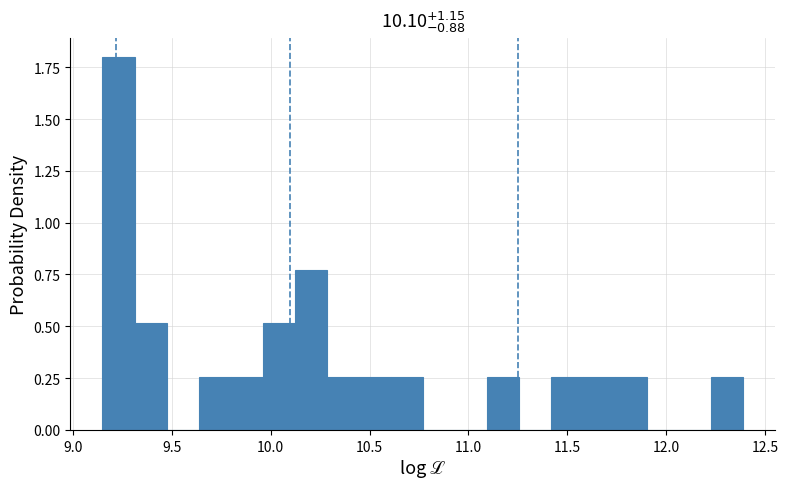

Around what value on the x-axis is the tallest bar? Give the approximate position of its centre, as read against the axis.

9.25